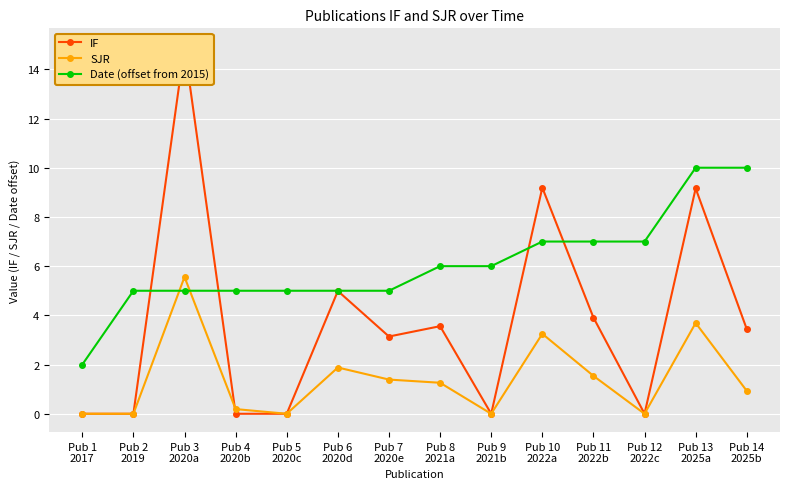

At which label does IF first exceed 3?

Pub 3
2020a